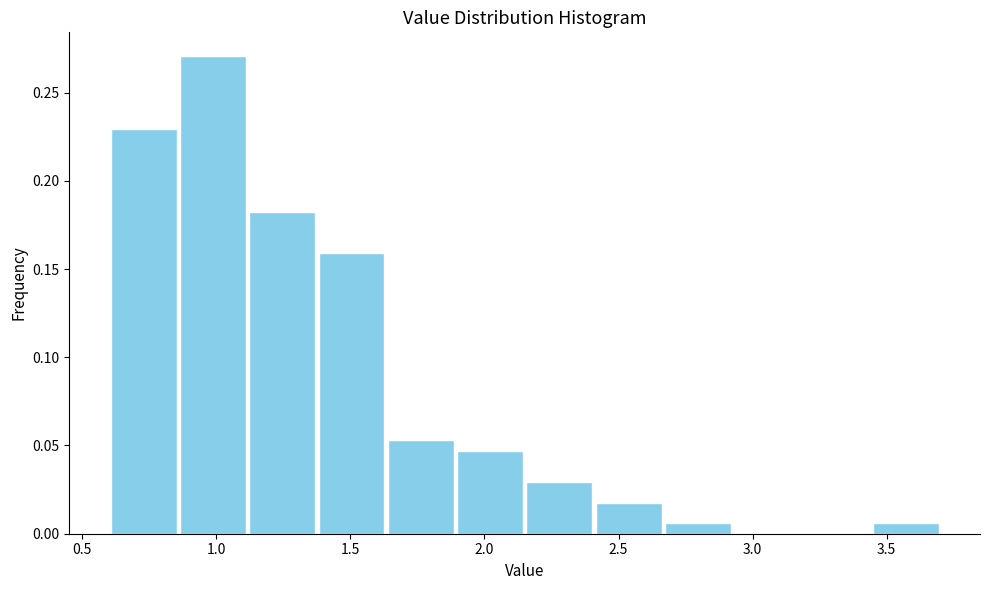

Which range on the x-axis has the tallest bar?

0.85 to 1.10